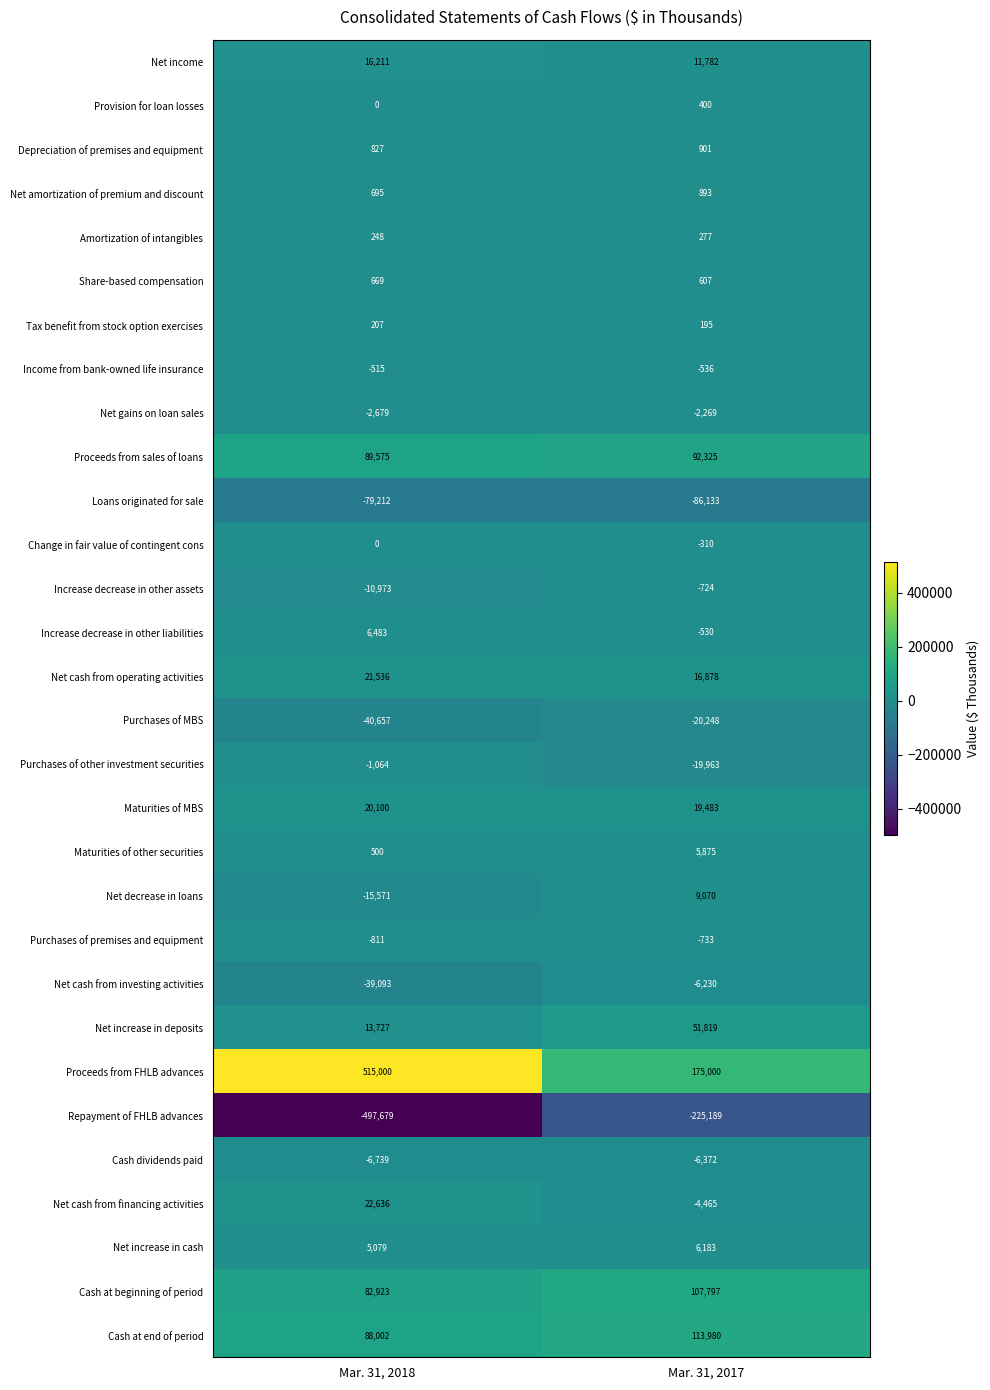

Count the number of data series in this chart.

30